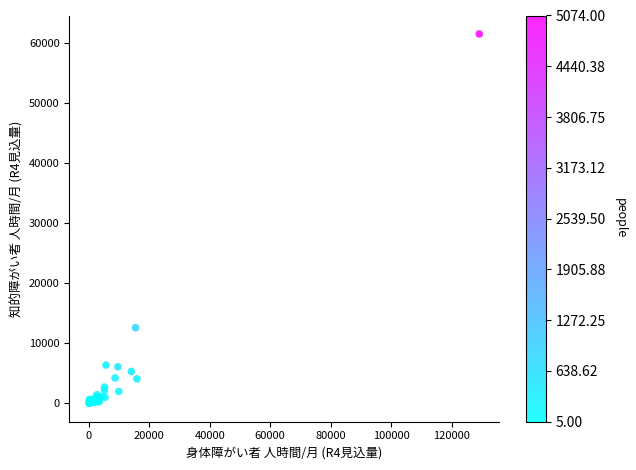

What Y value in the scatter plot is closest to 30789?

12618